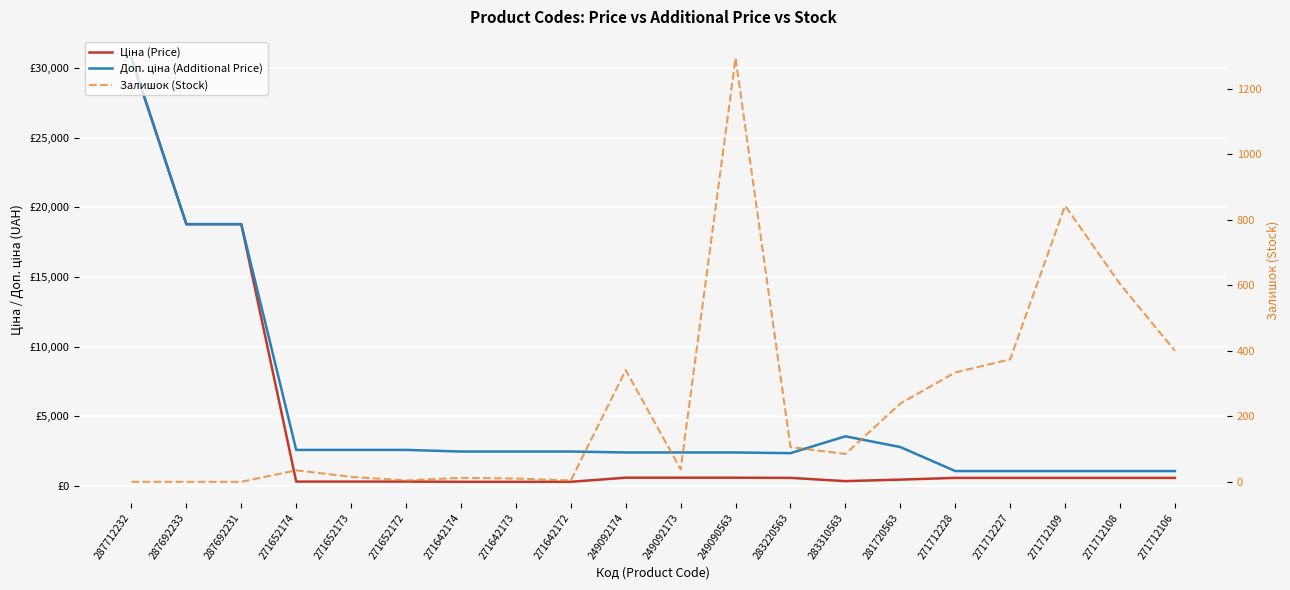

Is it true that Залишок (Stock) equals 374.0 at 271712227?

True